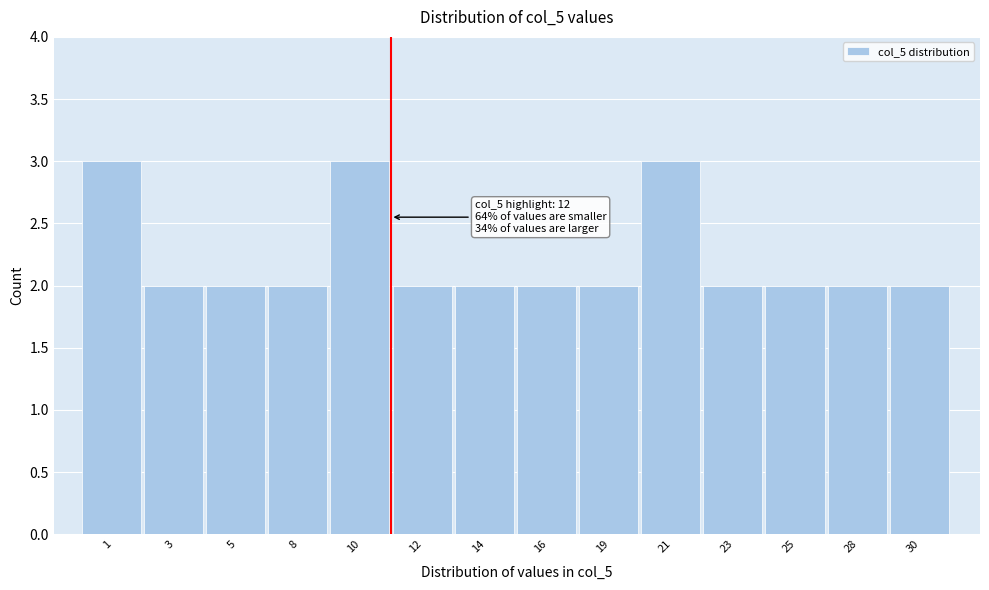

Reading left to right, list all the values displayed in this chart.

3	2	2	2	3	2	2	2	2	3	2	2	2	2